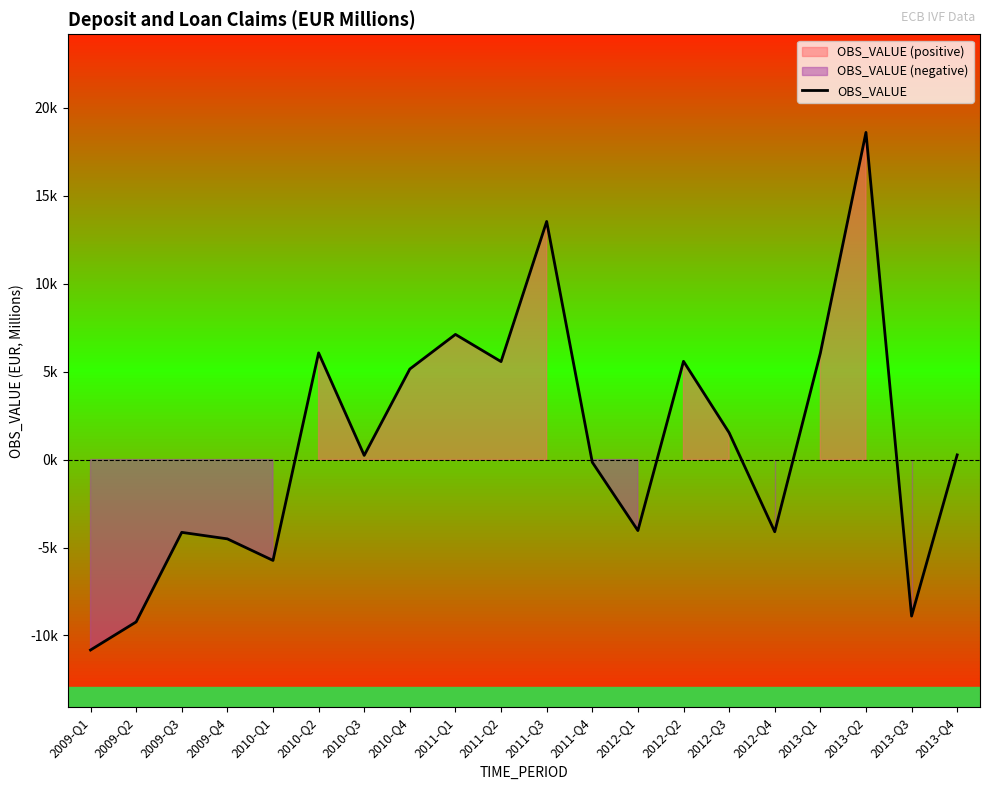

What position from the right is 2010-Q2?

15